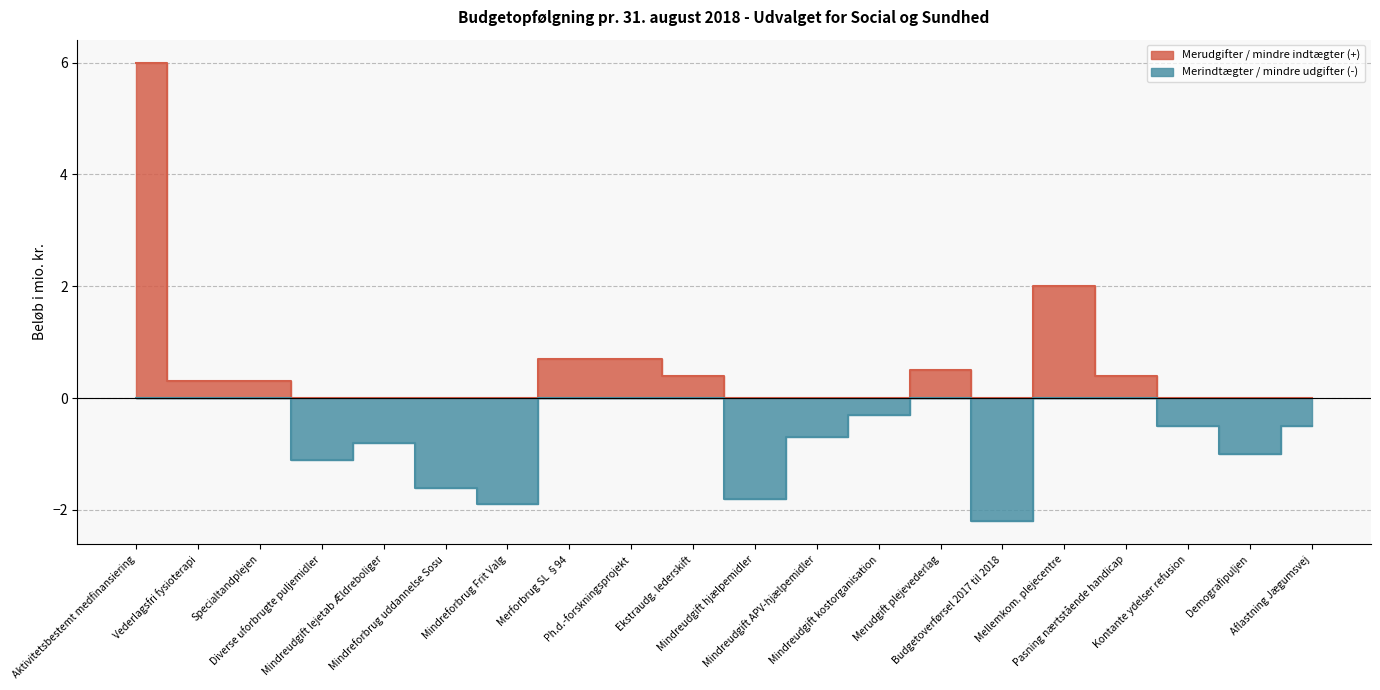

Rank the series at Diverse uforbrugte puljemidler from highest to lowest value.

merudgifter, merindtægter